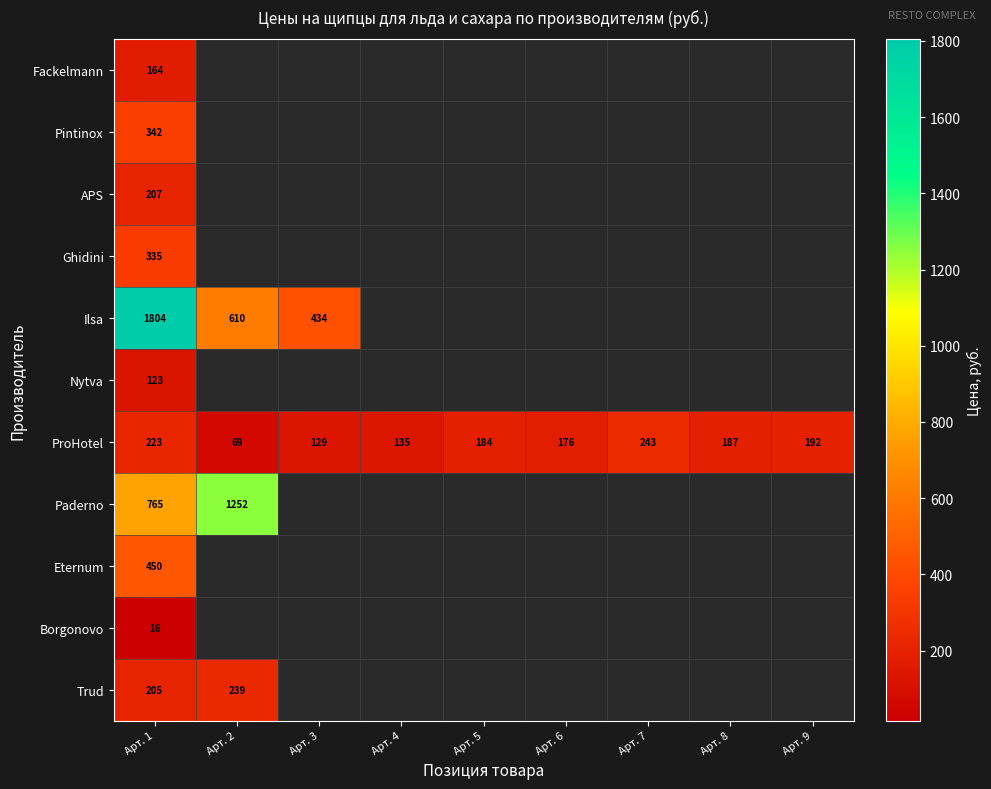

Rank the categories by ProHotel value from lowest to highest.

Арт. 2, Арт. 3, Арт. 4, Арт. 6, Арт. 5, Арт. 8, Арт. 9, Арт. 1, Арт. 7